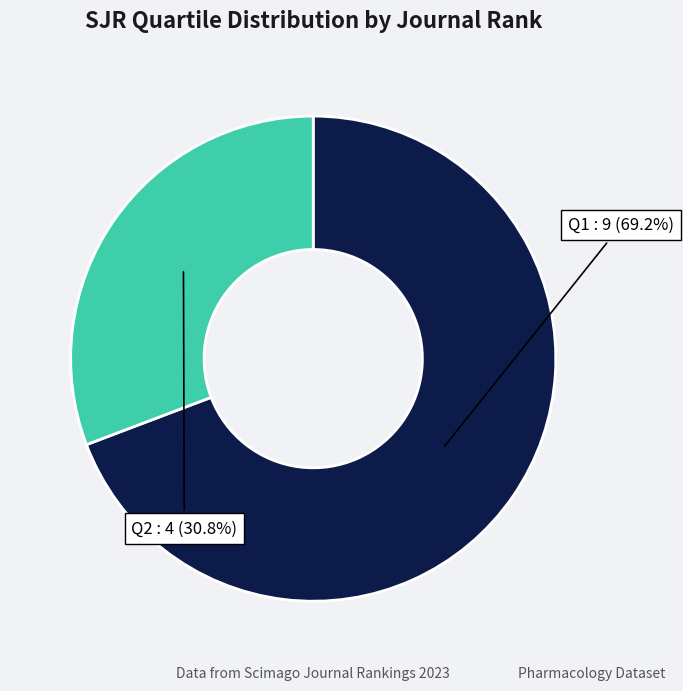

Is there any slice that represents more than half of the pie?

Yes